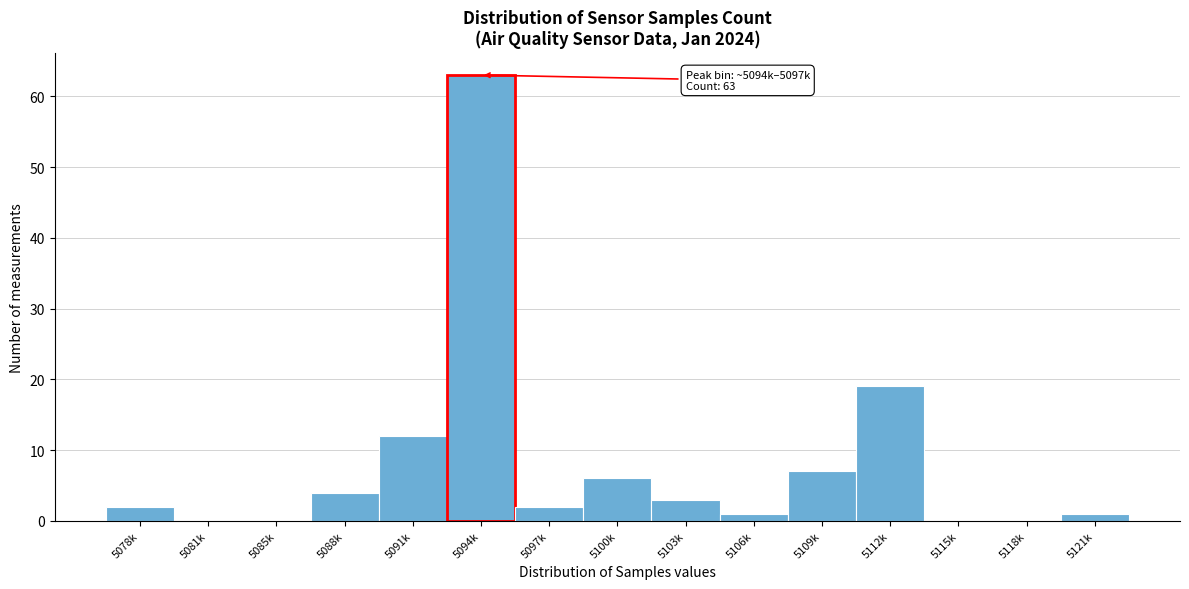

Reading left to right, what are all the values shown in this chart?

5078k=2	5081k=0	5085k=0	5088k=4	5091k=12	5094k=63	5097k=2	5100k=6	5103k=3	5106k=1	5109k=7	5112k=19	5115k=0	5118k=0	5121k=1